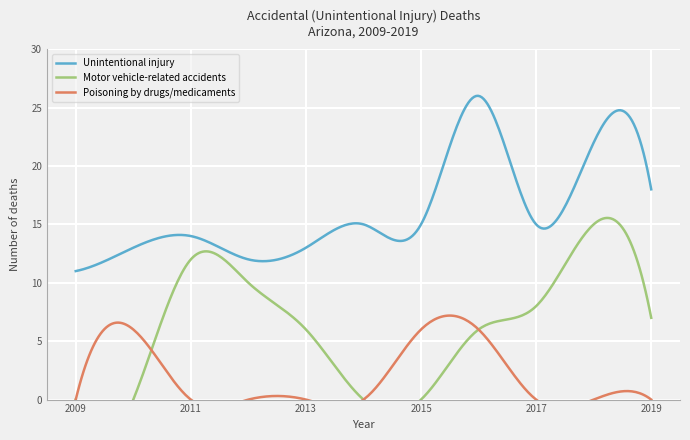

What are all the series names shown in the legend?

Unintentional injury, Motor vehicle-related accidents, Poisoning by drugs/medicaments